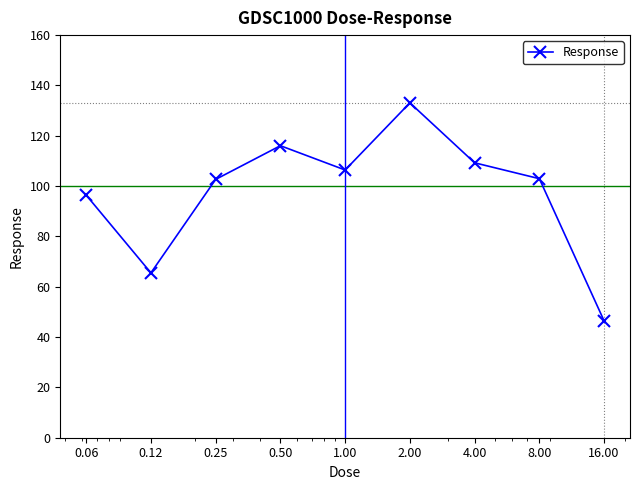

What is the average value?

97.6